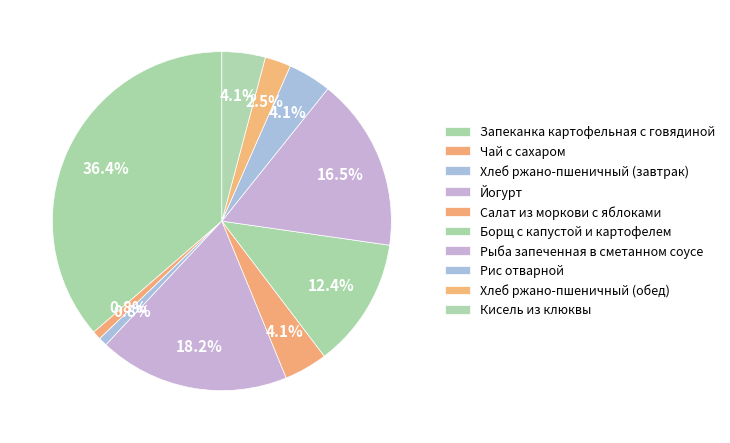

How many slices are in this pie chart?

10